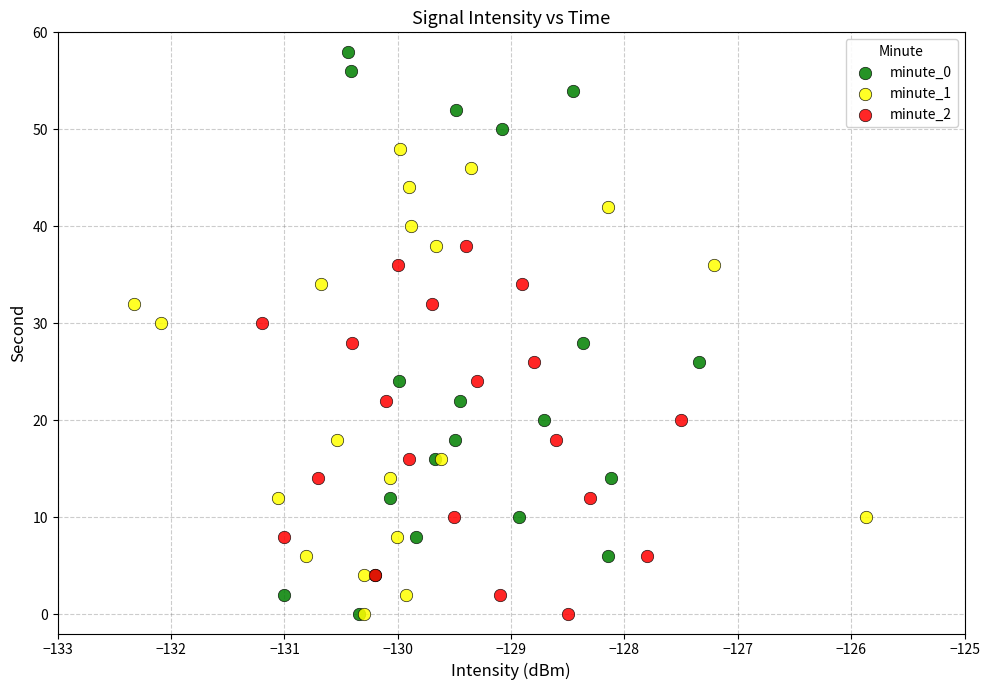

Which series has the largest Y range (max minus min)?

minute_0